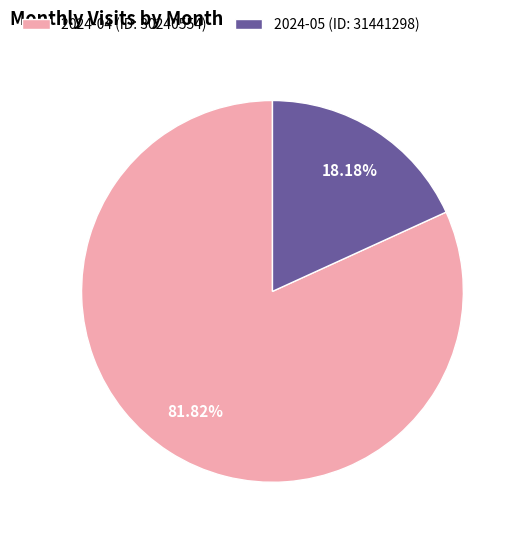

Is there any slice that represents more than half of the pie?

Yes